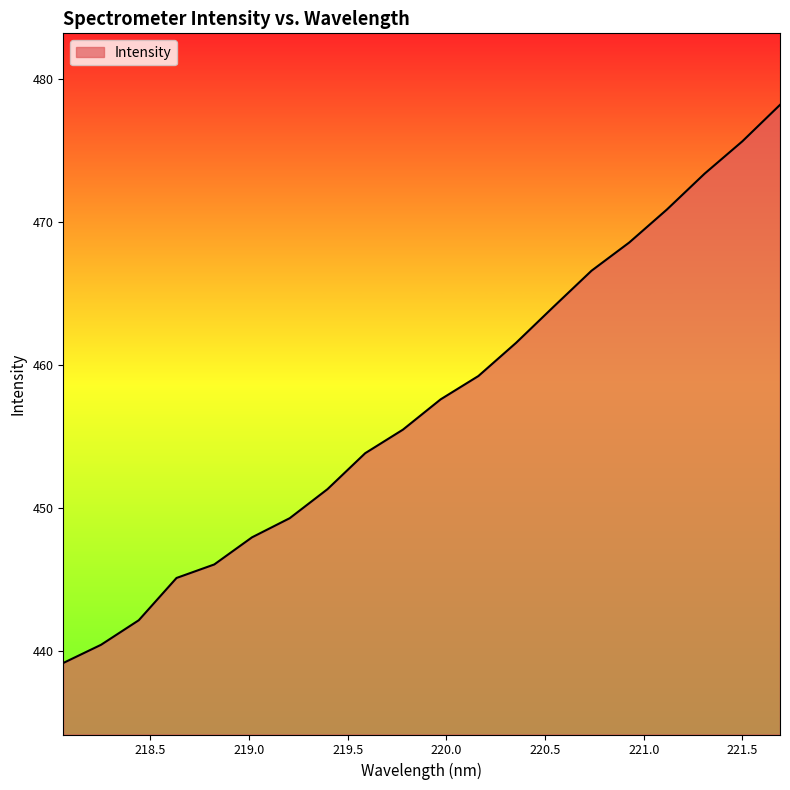

What is the difference between the maximum and minimum values?

39.0